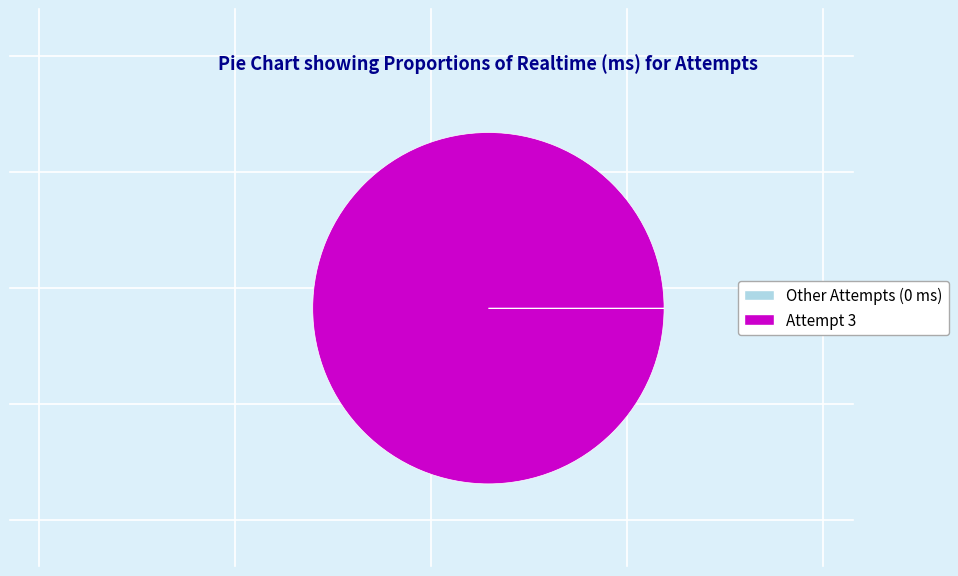

What is the largest slice in the pie chart?

Attempt 3